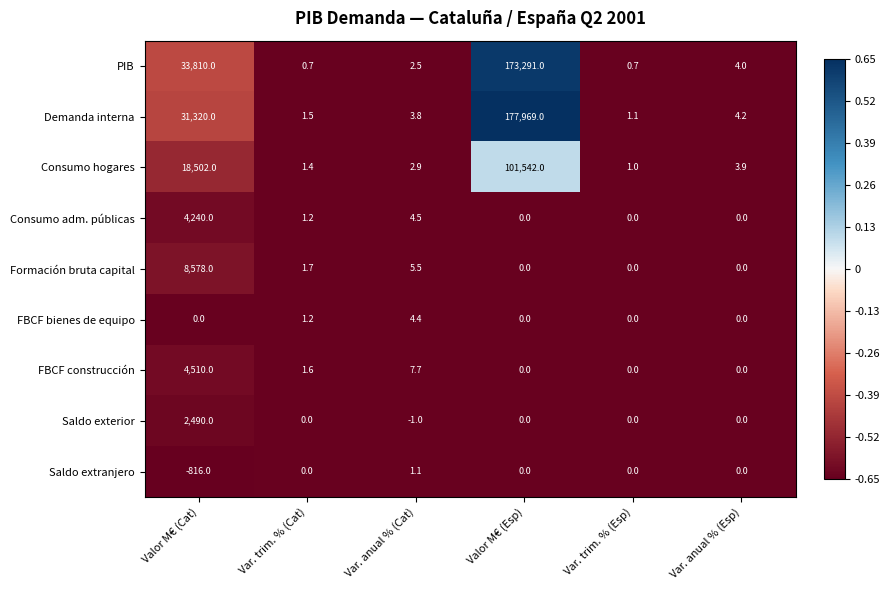

Is the value of PIB at Valor M€ (Cat) greater than the value of Consumo adm. públicas at Var. anual % (Cat)?

Yes